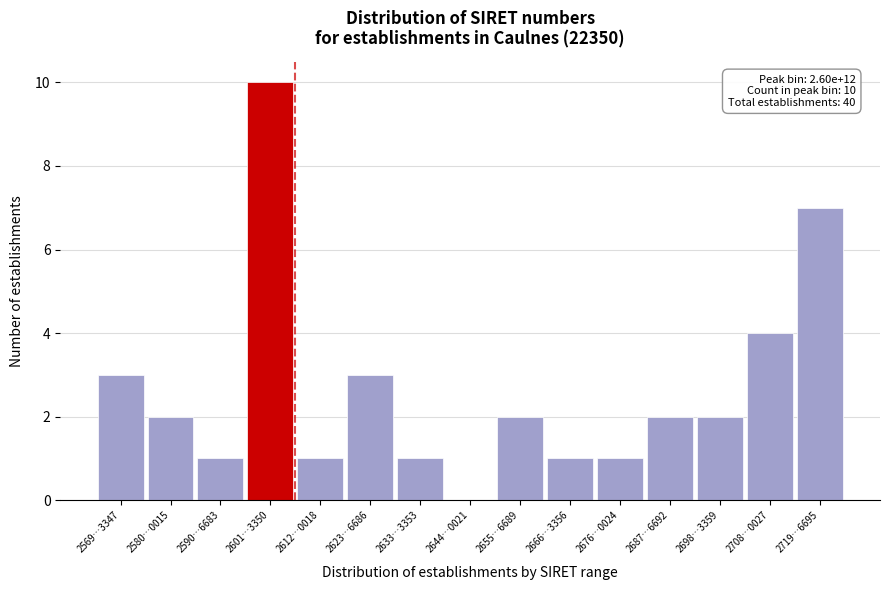

Reading left to right, list all the values displayed in this chart.

2569…3347=3	2580…0015=2	2590…6683=1	2601…3350=10	2612…0018=1	2623…6686=3	2633…3353=1	2644…0021=0	2655…6689=2	2666…3356=1	2676…0024=1	2687…6692=2	2698…3359=2	2708…0027=4	2719…6695=7